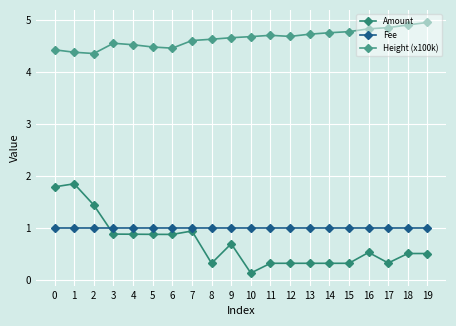

What is the difference between the maximum and minimum values in the Amount series?

1.7